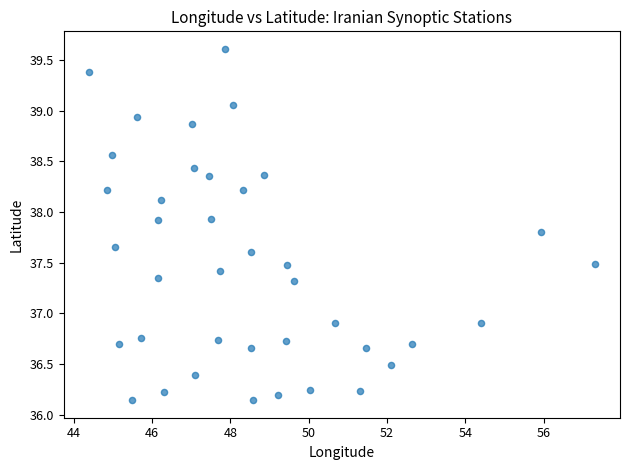

What is the range of X values (max minus min)?

12.9